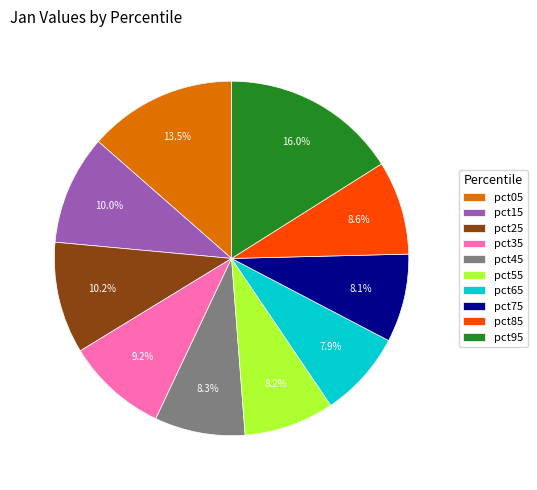

What is the largest slice in the pie chart?

pct95